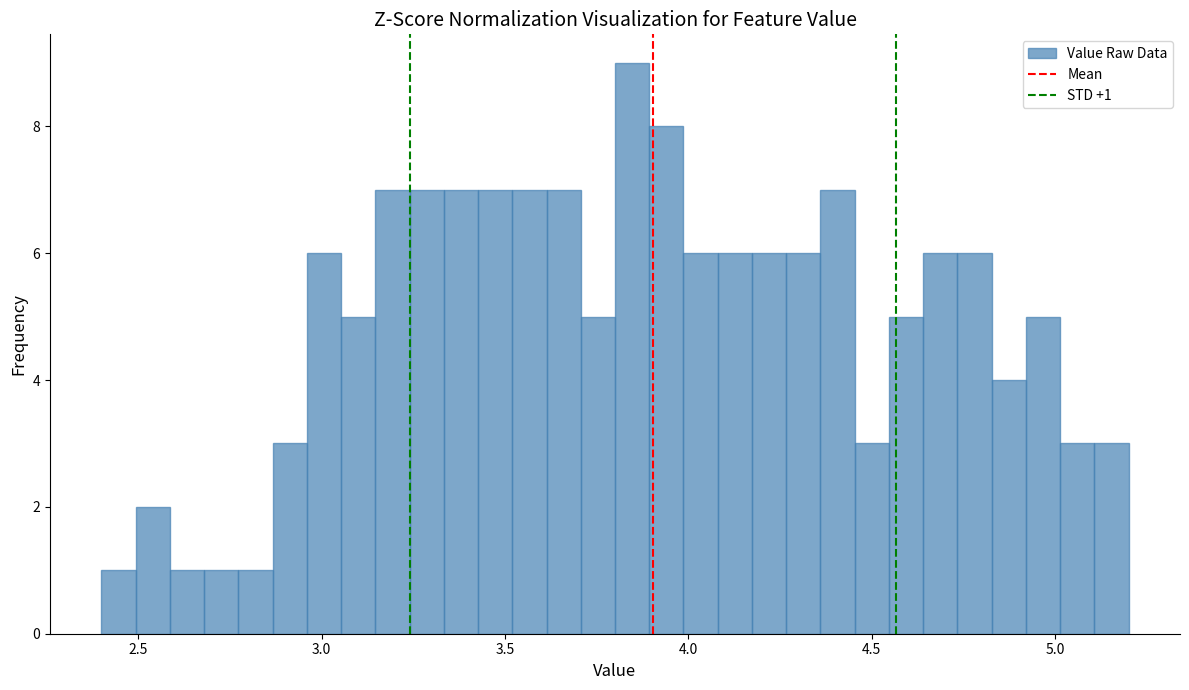

Read against the x-axis, roughly where is the centre of the tallest bar?

3.85